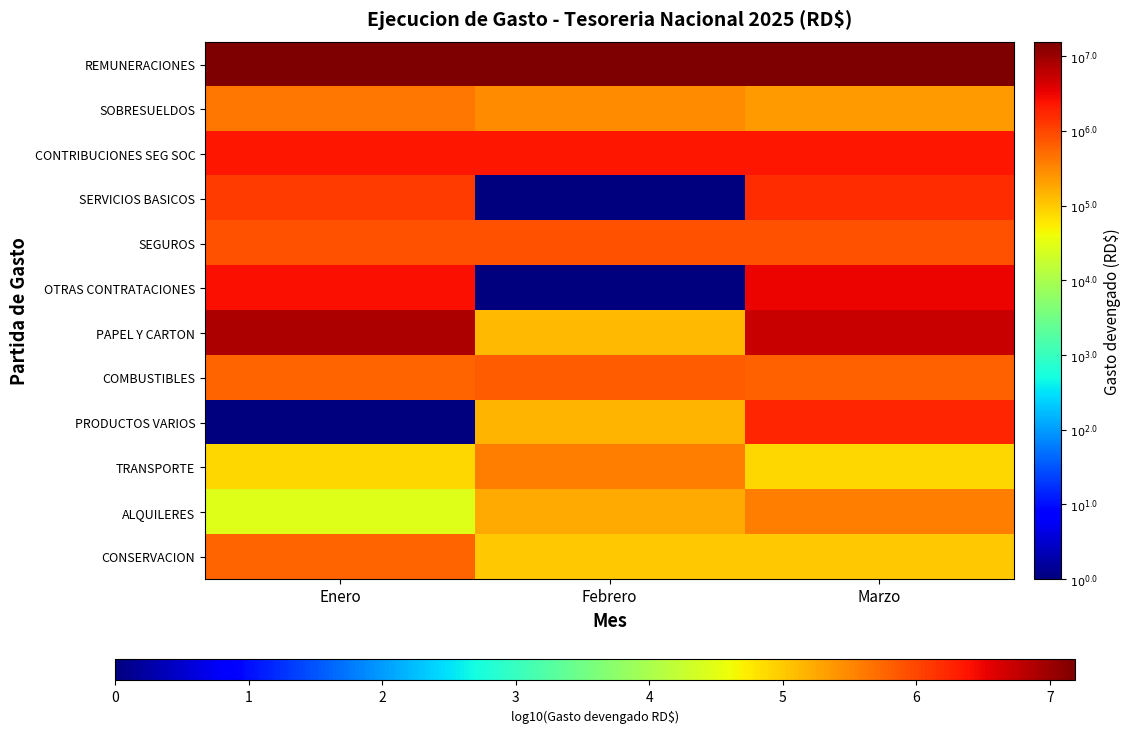

Which series has the largest range (max minus min)?

OTRAS CONTRATACIONES